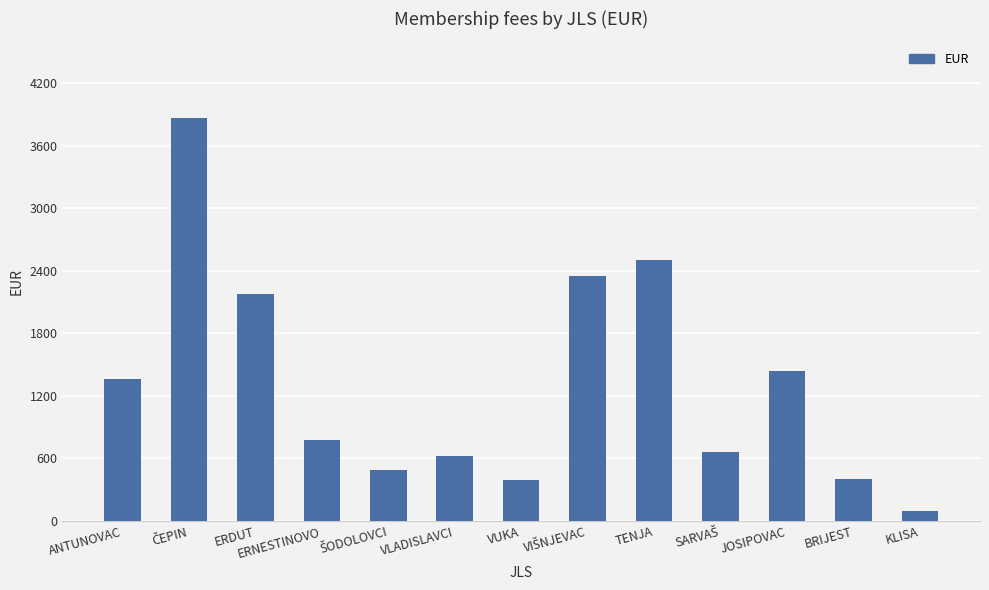

At which category does the chart reach its minimum across all series?

KLISA